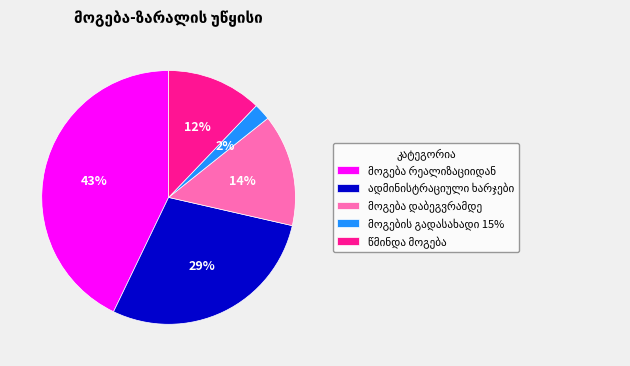

To the nearest percent, what is the average slice percentage?

20%